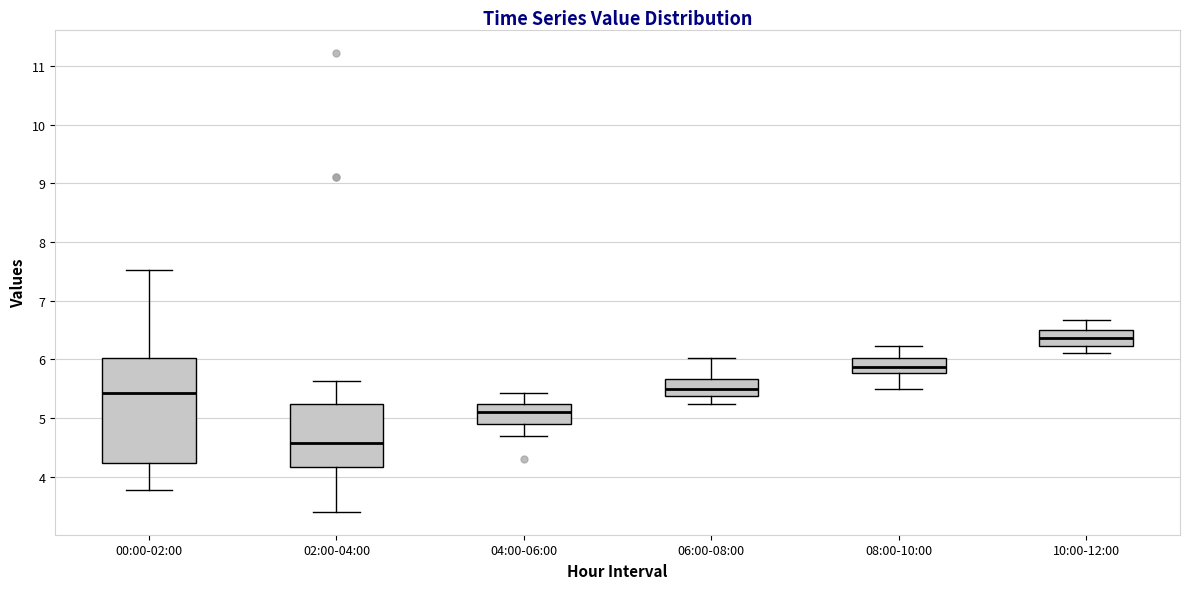

Reading left to right, transcribe this box plot: for each box, give where its median line is, the range the box spans, and where its two whiskers end, as read against the y-axis. The values are not printed on the chart, so give them approximately, as read against the axis.

00:00-02:00: median 5.4, box 4.2 to 6.0, whiskers 3.8 to 7.5
02:00-04:00: median 4.6, box 4.2 to 5.2, whiskers 3.4 to 5.6
04:00-06:00: median 5.1, box 4.9 to 5.2, whiskers 4.7 to 5.4
06:00-08:00: median 5.5, box 5.4 to 5.7, whiskers 5.2 to 6.0
08:00-10:00: median 5.9, box 5.8 to 6.0, whiskers 5.5 to 6.2
10:00-12:00: median 6.4, box 6.2 to 6.5, whiskers 6.1 to 6.7